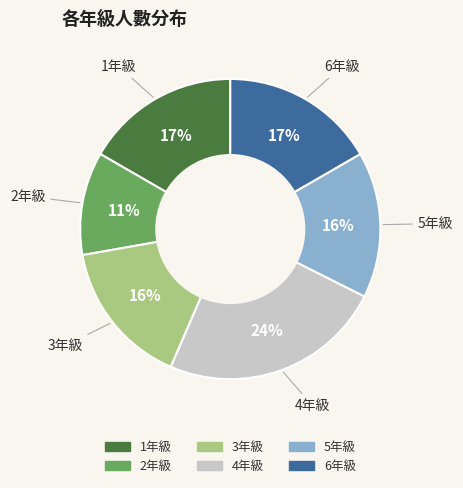

Is it true that 1年級 is 30% of the pie?

False